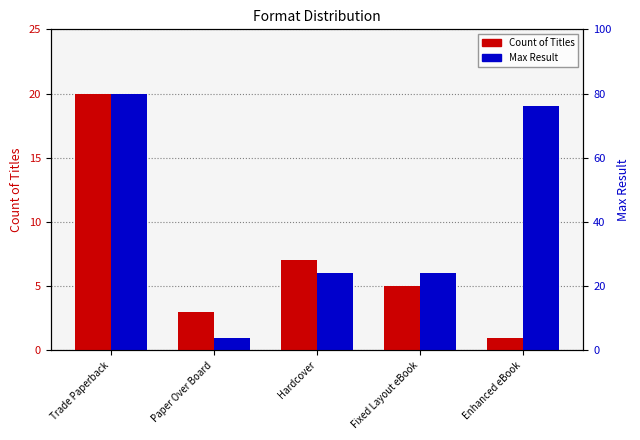

What is the maximum value for Max Result?

20